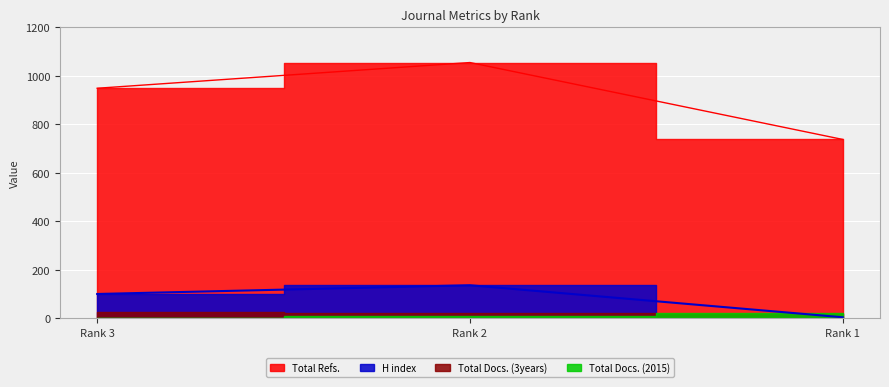

At which label does H index first exceed 101?

Rank 2